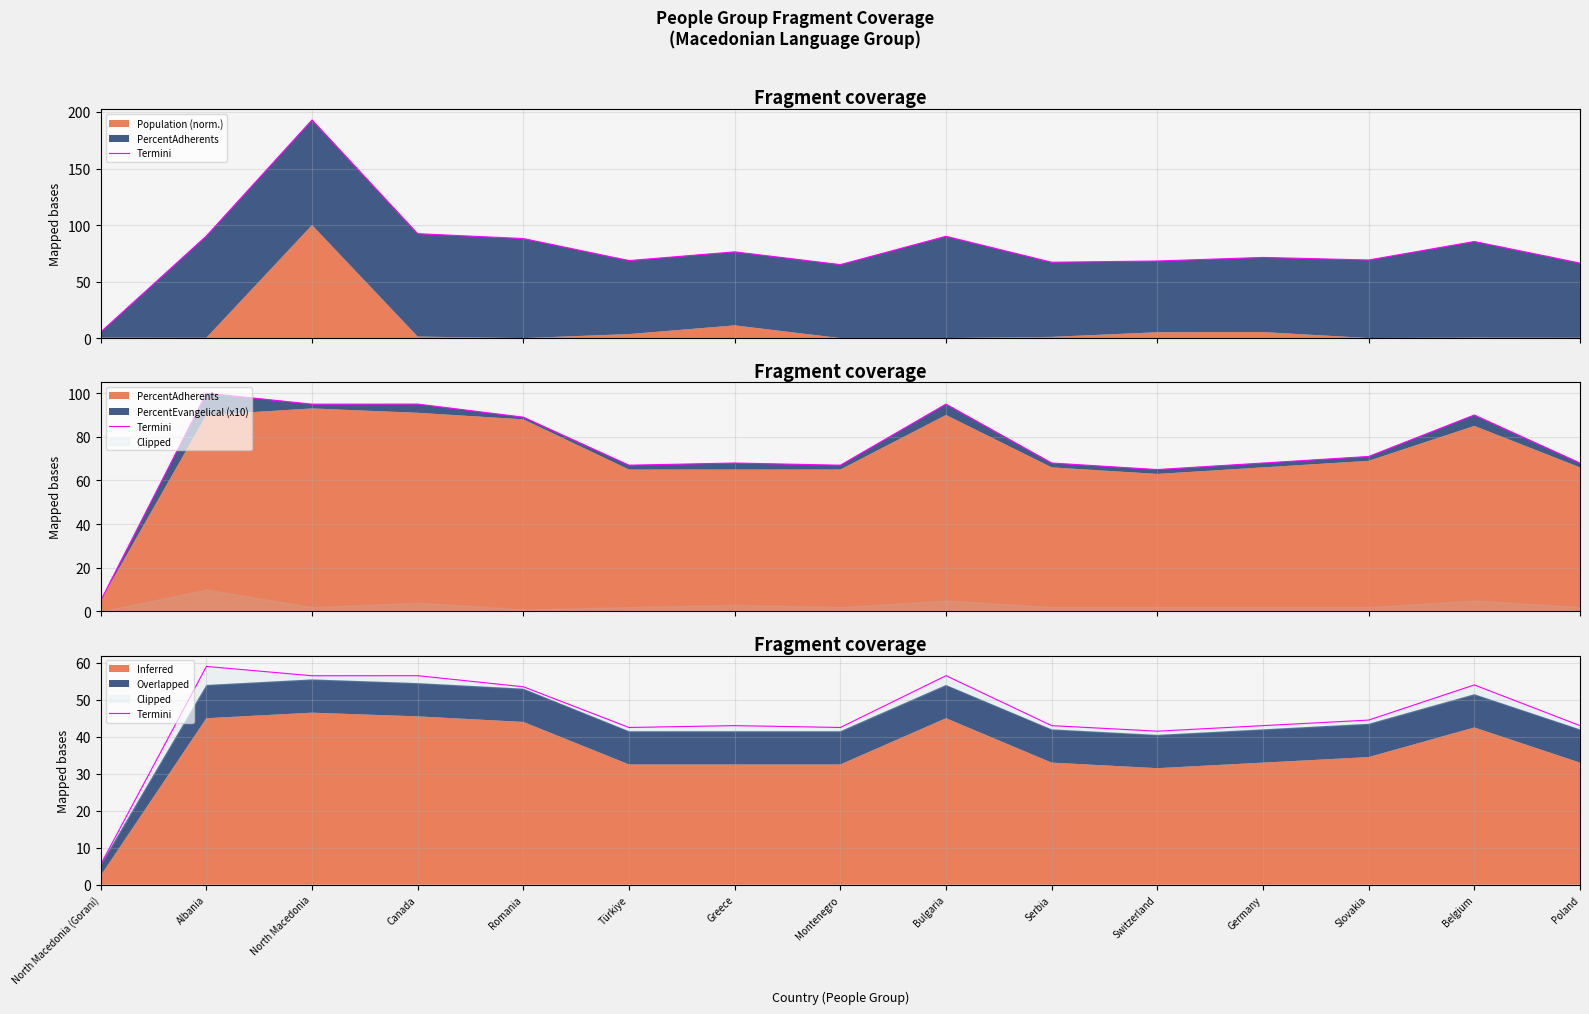

Reading right to left, list all the values displayed in this chart.

43.0	54.0	44.5	43.0	41.5	43.0	56.5	42.5	43.0	42.5	53.5	56.5	56.5	59.0	5.5